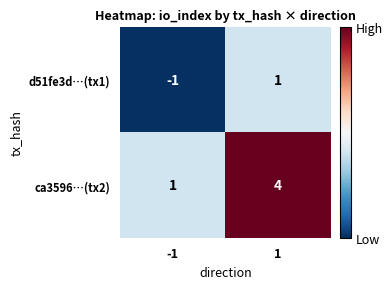

What is the sum of the ca3596…(tx2) values at 1 and -1?

5